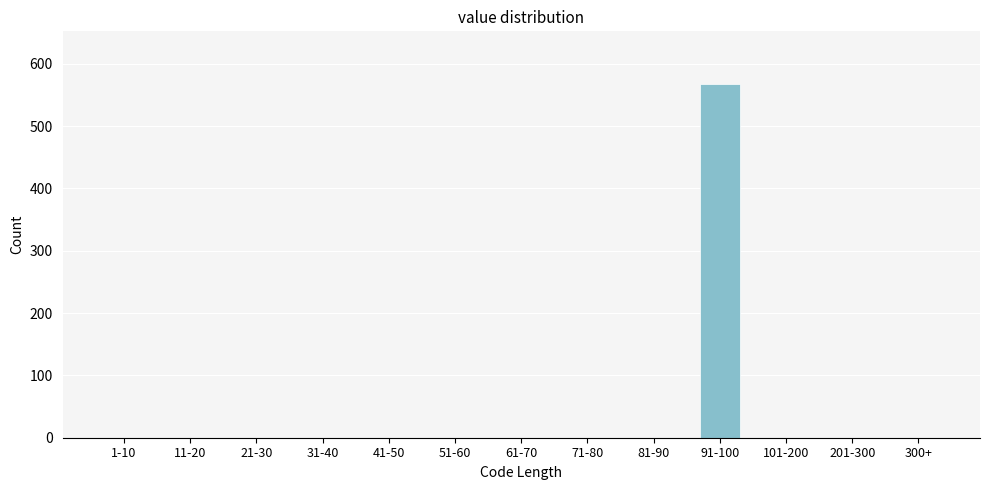

Reading right to left, list all the values displayed in this chart.

300+=0	201-300=0	101-200=0	91-100=567	81-90=0	71-80=0	61-70=0	51-60=0	41-50=0	31-40=0	21-30=0	11-20=0	1-10=0